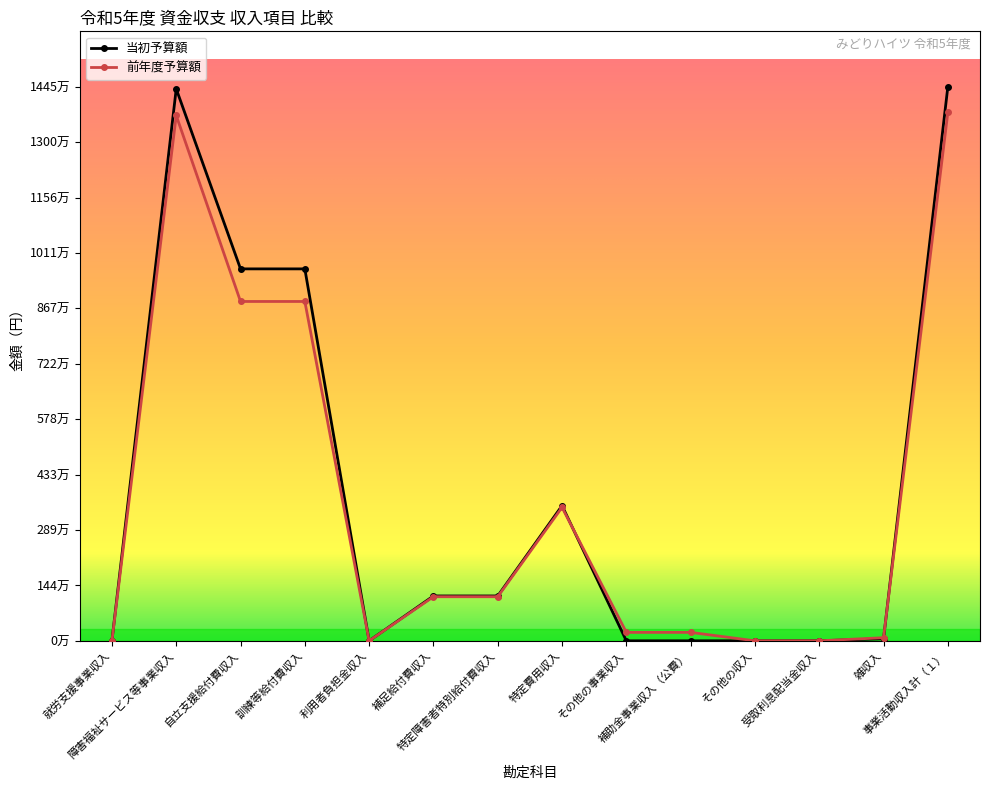

Which series changed the most between 自立支援給付費収入 and 特定障害者特別給付費収入?

当初予算額